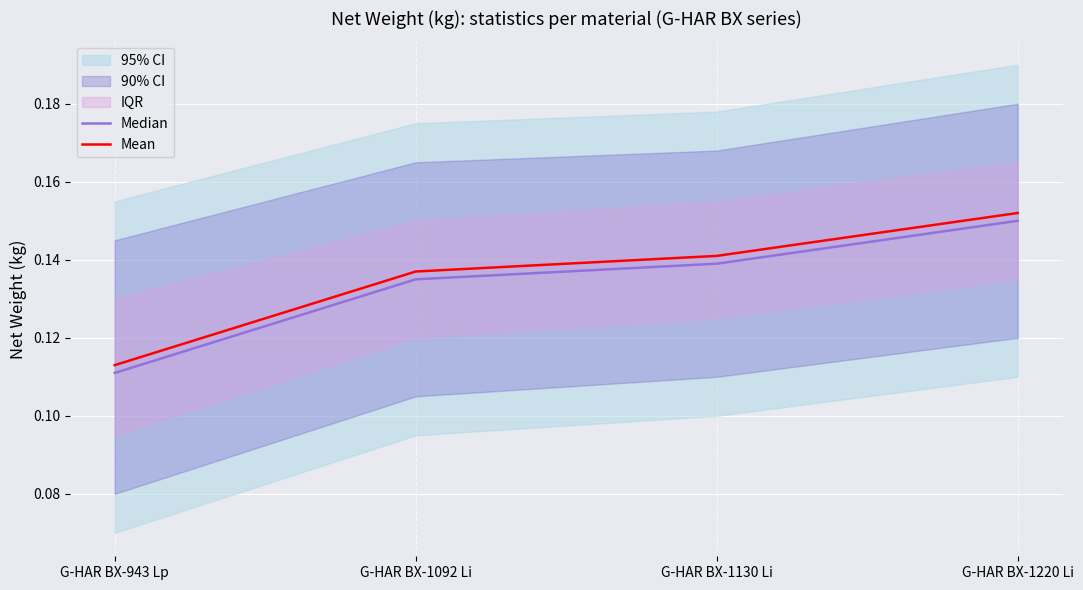

What is the value of the Mean point at the 4th from the left?

0.2